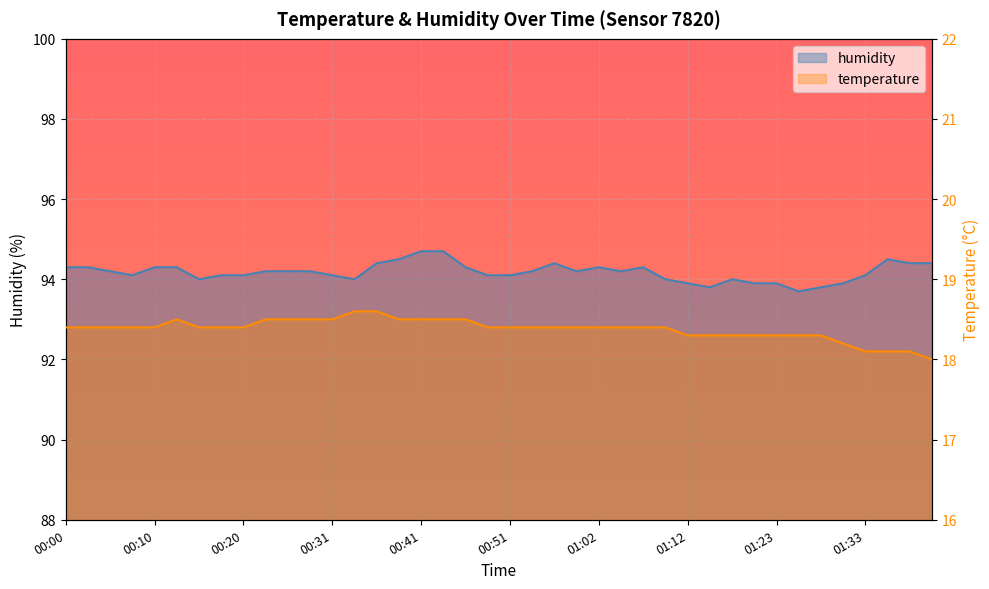

What are all the series names shown in the legend?

humidity, temperature